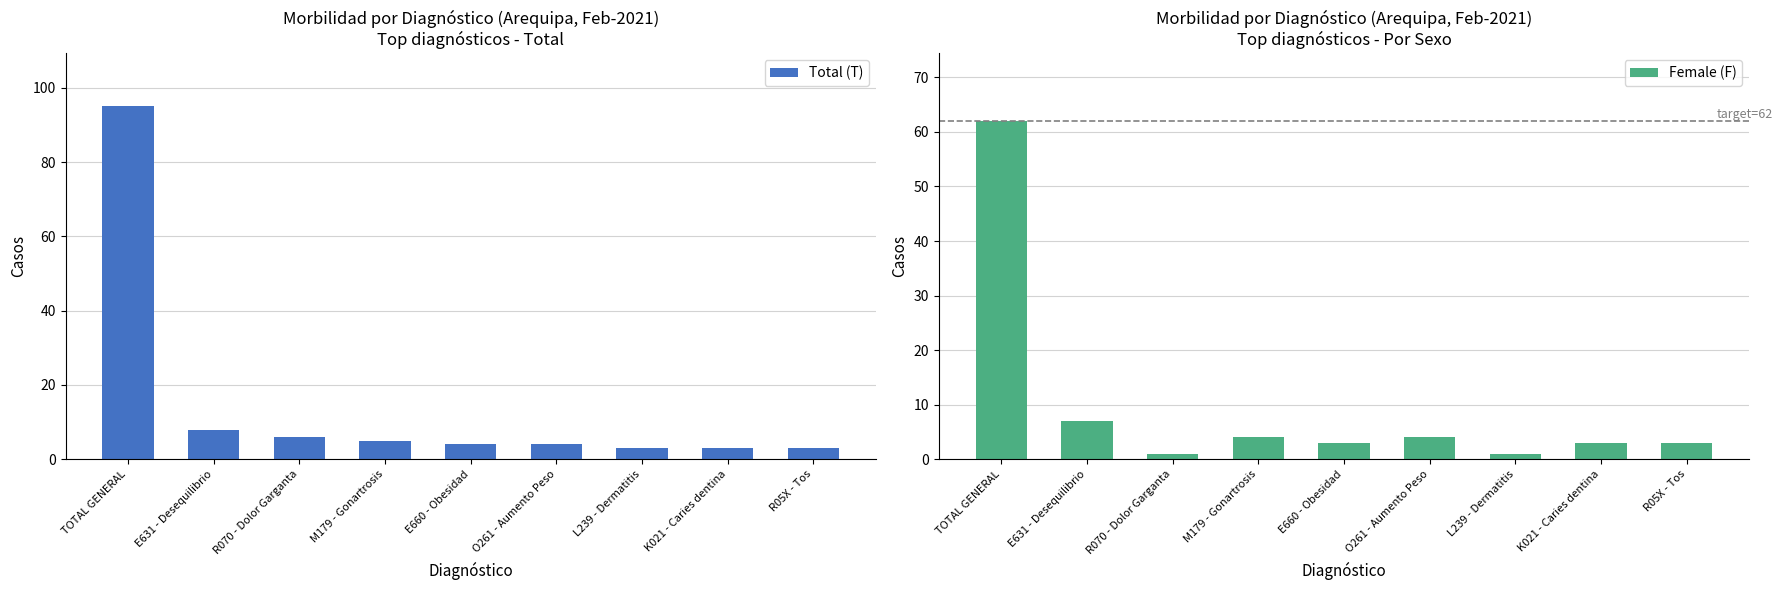

Between E631 - Desequilibrio and M179 - Gonartrosis, which series saw the biggest shift?

Total (T)